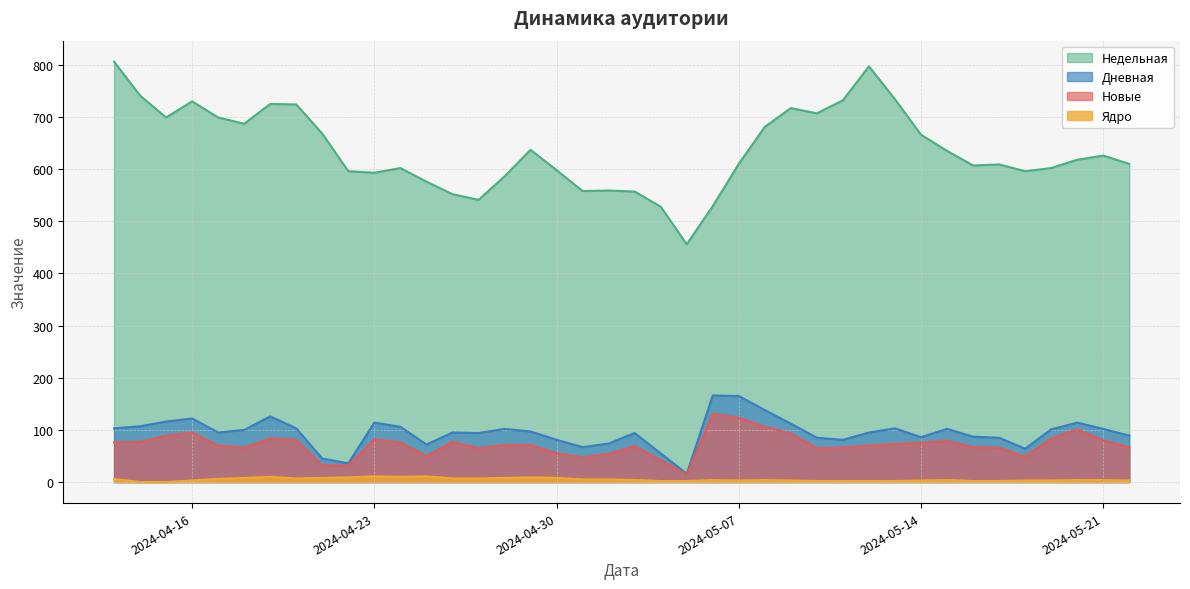

Which series has the largest total across all categories?

Недельная